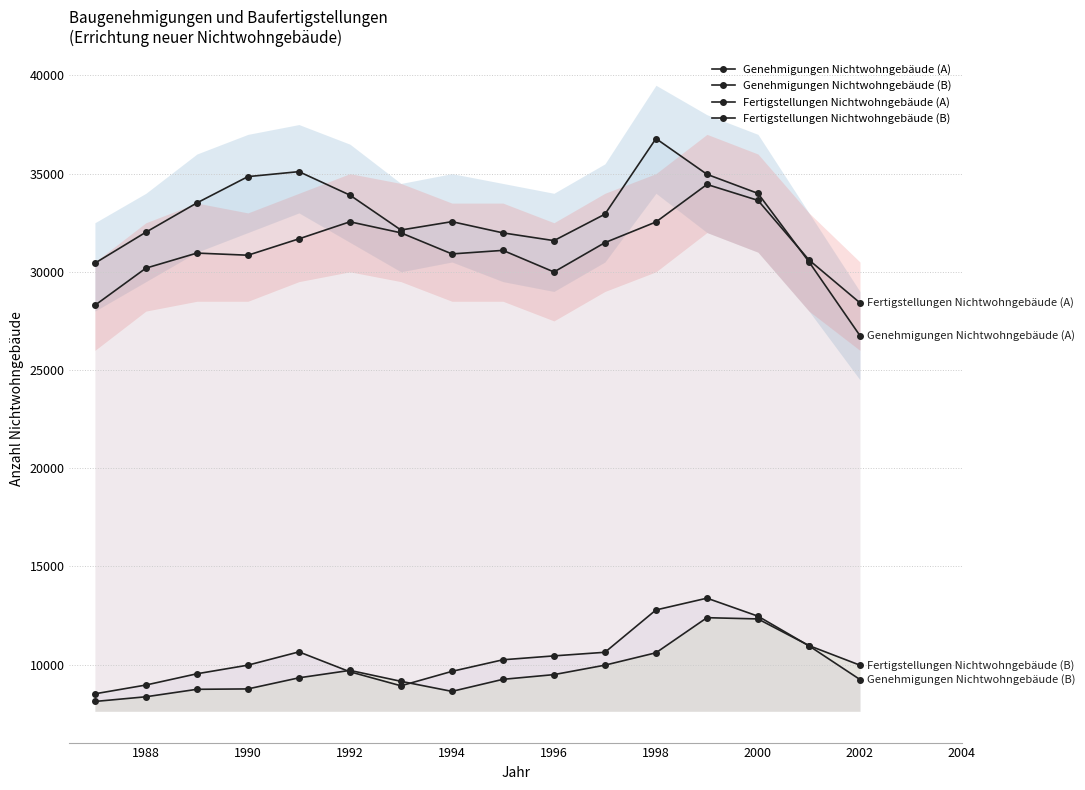

What are all the series names shown in the legend?

Genehmigungen Nichtwohngebäude (A), Genehmigungen Nichtwohngebäude (B), Fertigstellungen Nichtwohngebäude (A), Fertigstellungen Nichtwohngebäude (B)